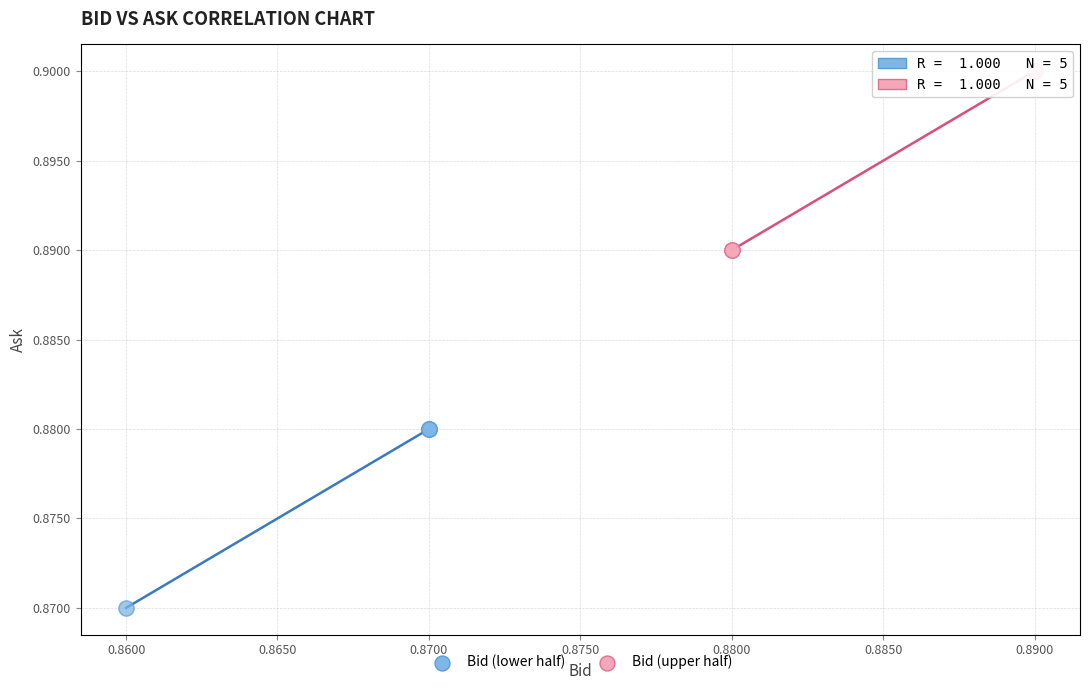

What are all the series names shown in the legend?

Bid (lower half), Bid (upper half)